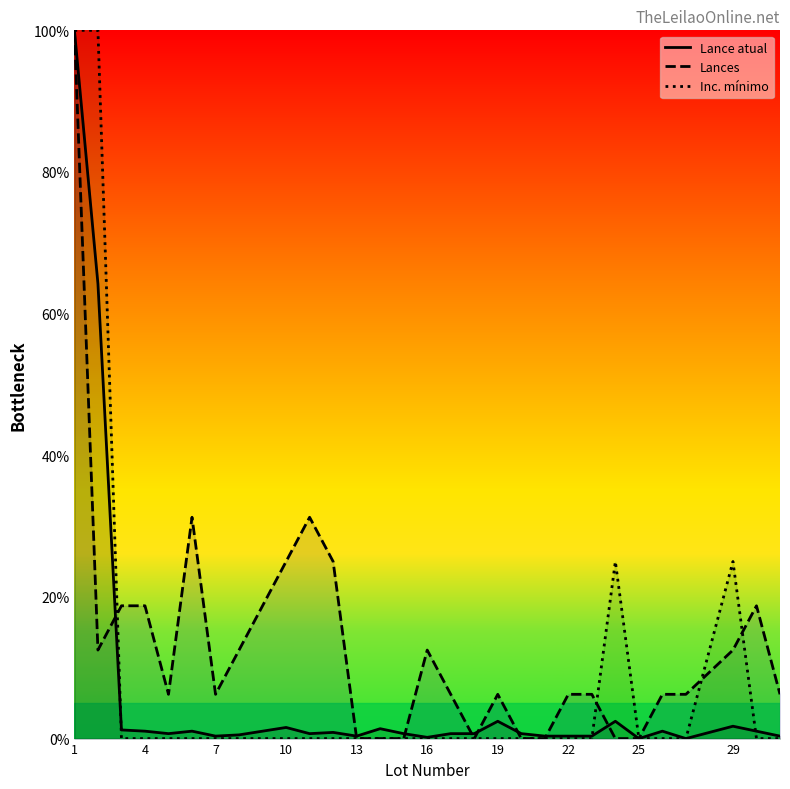

Which series has the largest total across all categories?

Lances